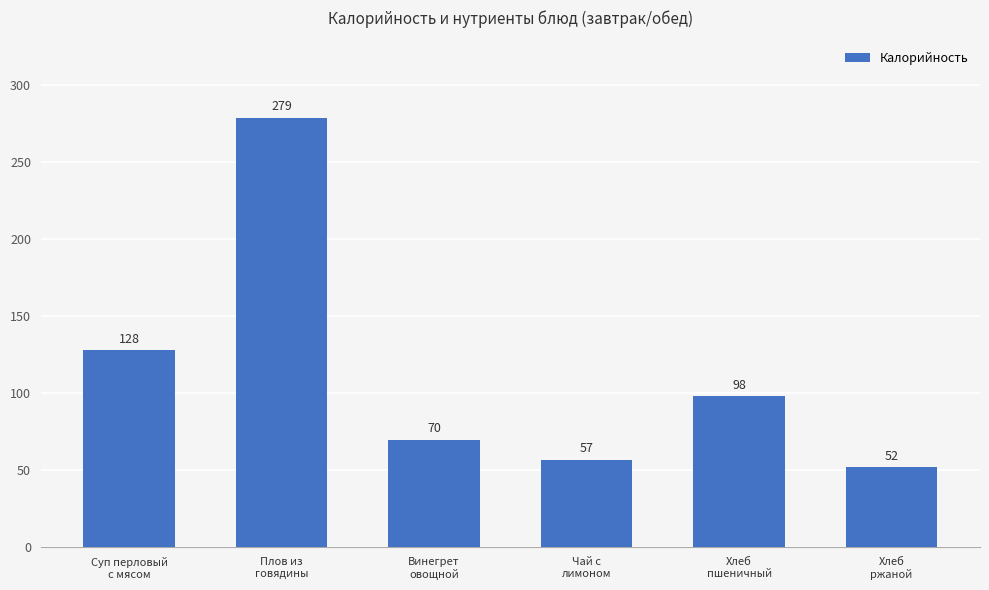

Reading left to right, transcribe all the data shown in this chart.

Суп перловый
с мясом=128	Плов из
говядины=279	Винегрет
овощной=70	Чай с
лимоном=57	Хлеб
пшеничный=98	Хлеб
ржаной=52